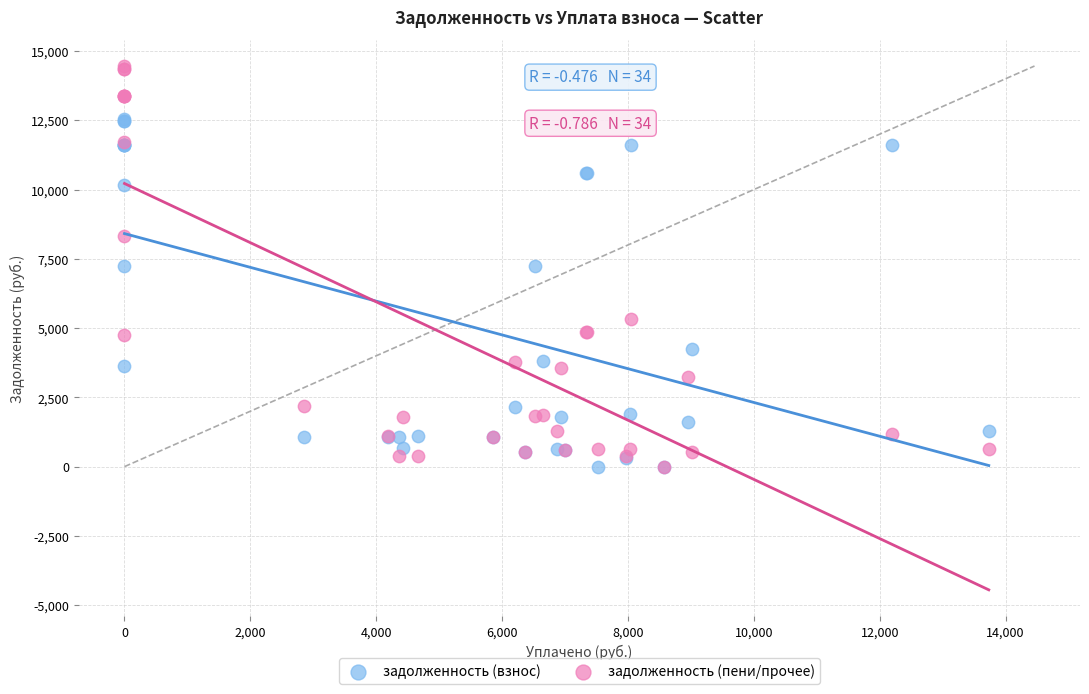

Which series has the widest spread of Y values?

задолженность (пени/прочее)